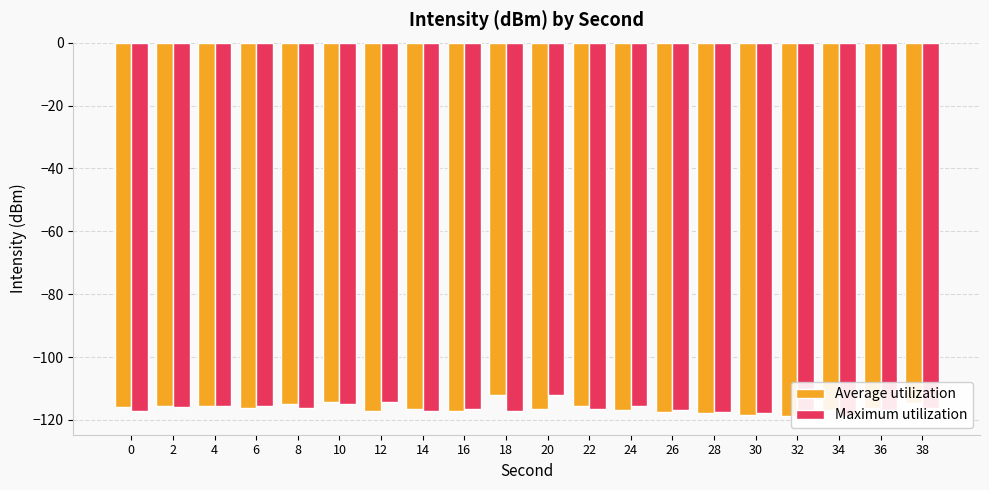

What is the value of the Average utilization bar at the 4th from the left?

-116.2